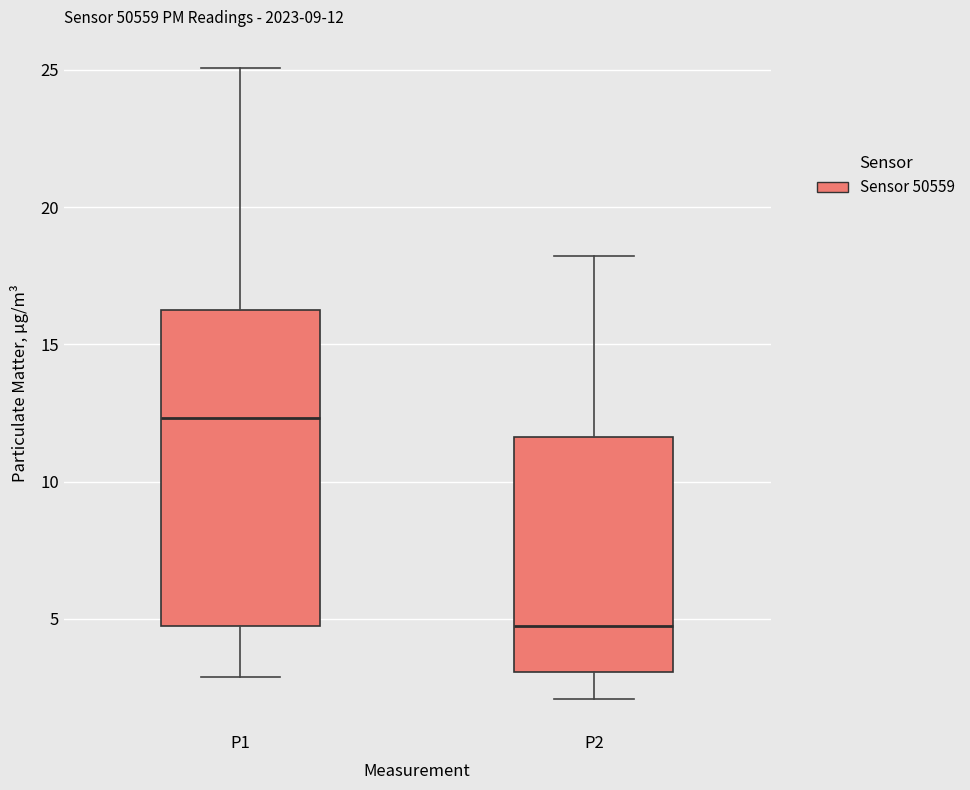

Comparing the boxes themselves (not the whiskers), which one is the tallest?

P1